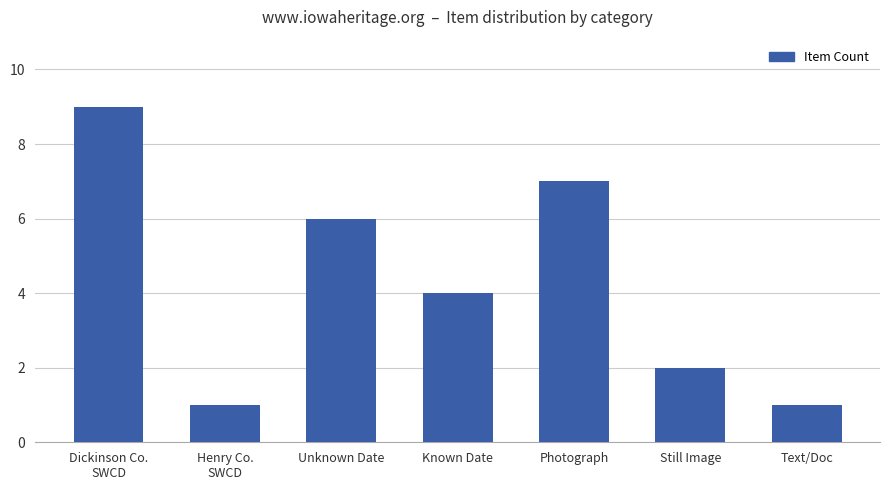

What is the difference between the maximum and minimum values?

8